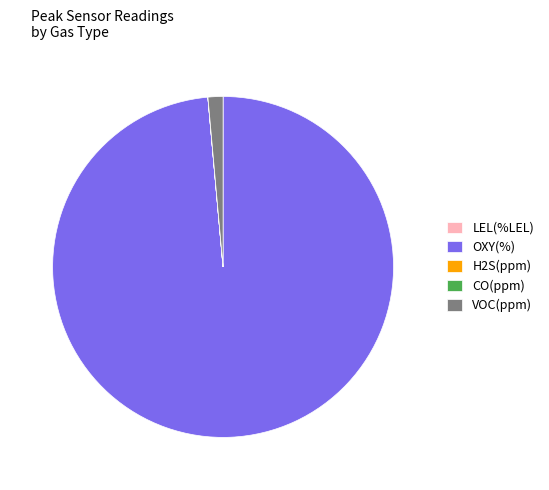

The VOC(ppm) slice represents 12% of the pie. True or false?

False